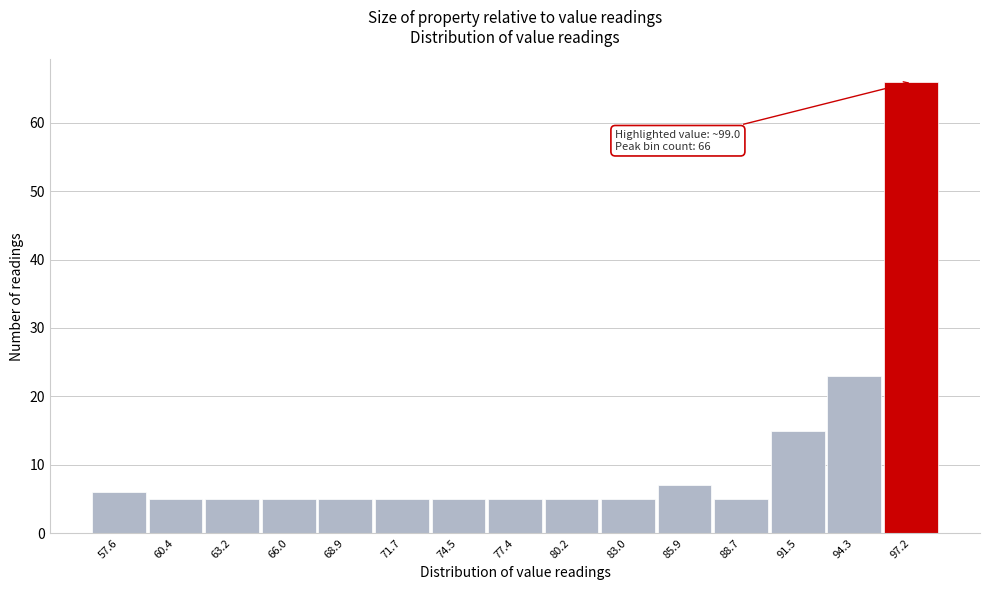

Reading right to left, extract all data points from this chart.

97.2=66	94.3=23	91.5=15	88.7=5	85.9=7	83.0=5	80.2=5	77.4=5	74.5=5	71.7=5	68.9=5	66.0=5	63.2=5	60.4=5	57.6=6